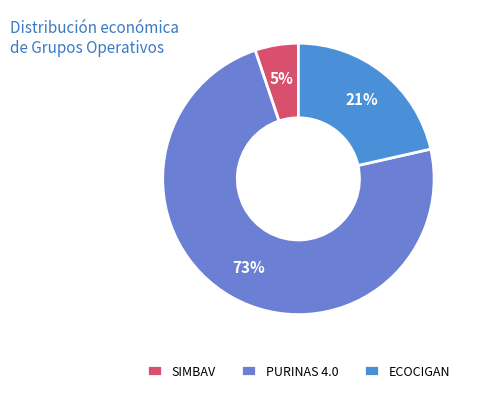

Which category has the smallest portion of the pie?

SIMBAV